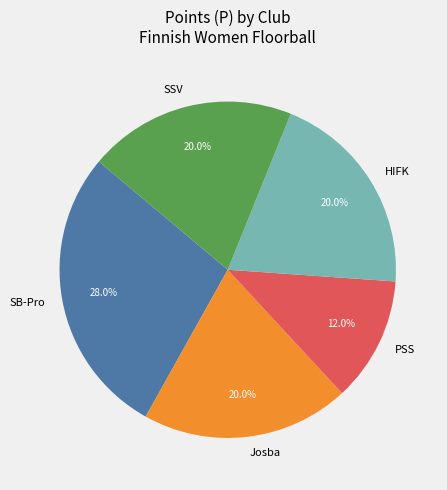

Between SB-Pro and SSV, which is larger?

SB-Pro